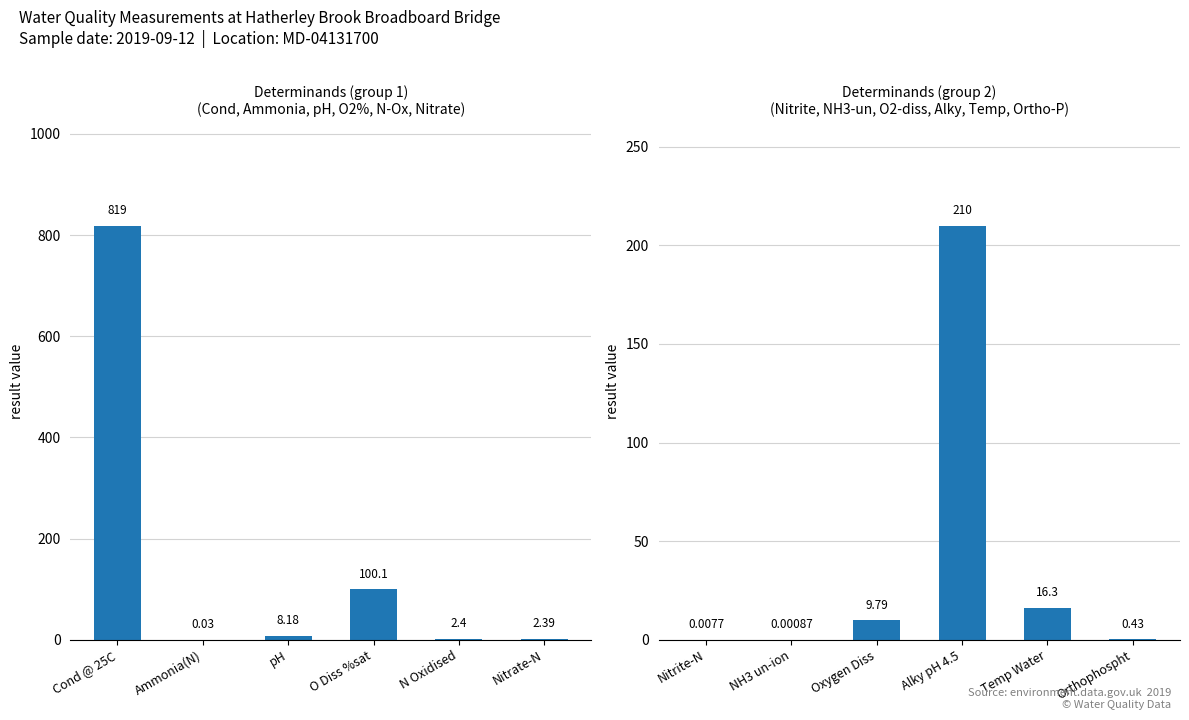

Are the bars horizontal?

No